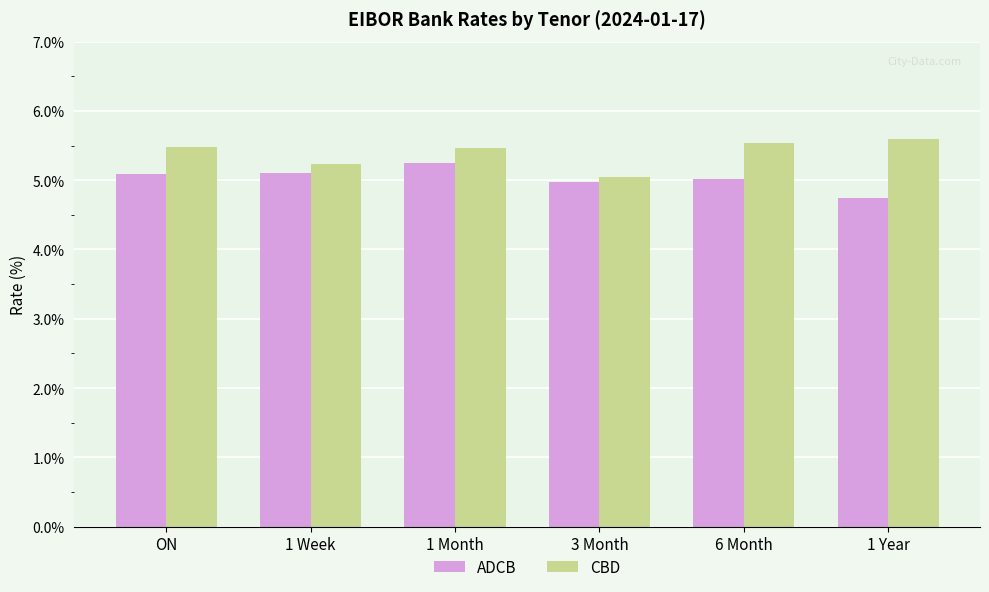

What is the smallest value displayed?

4.8